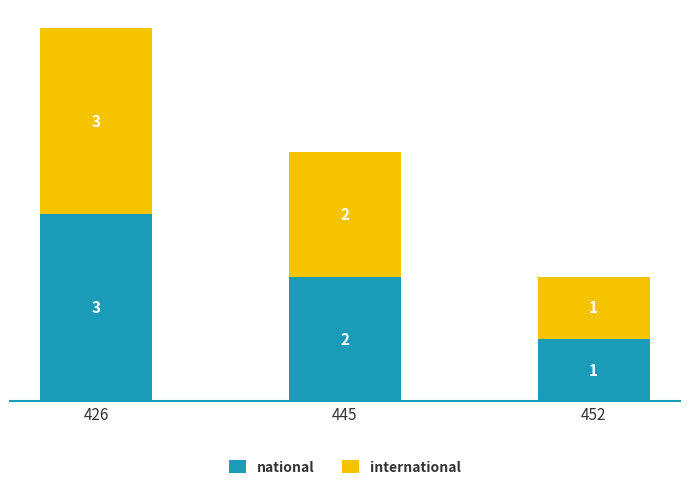

What is the sum of all national values?

6